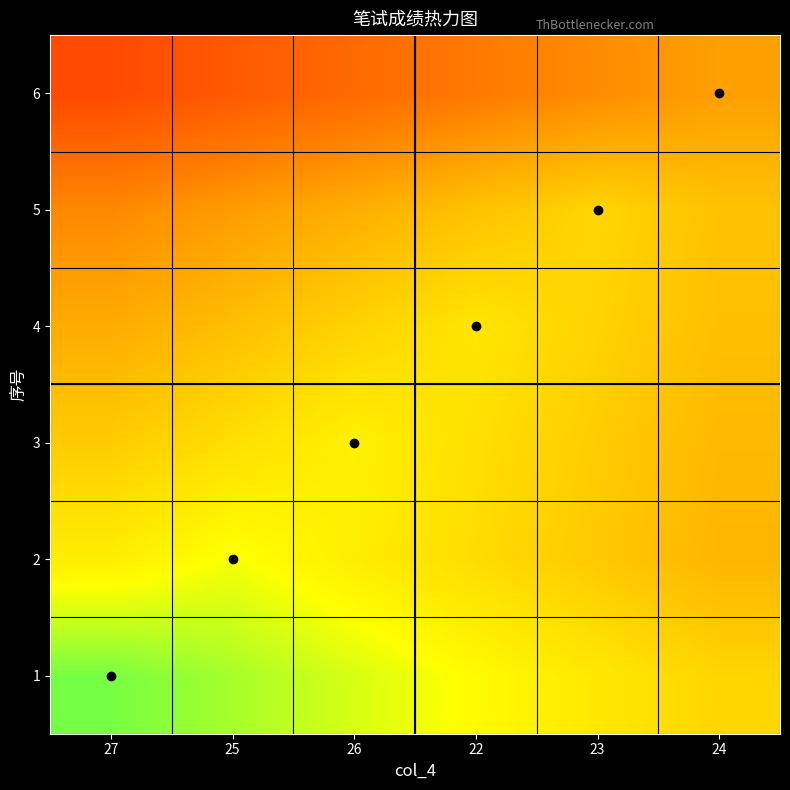

What is the difference between the highest and lowest values at 27?

38.5